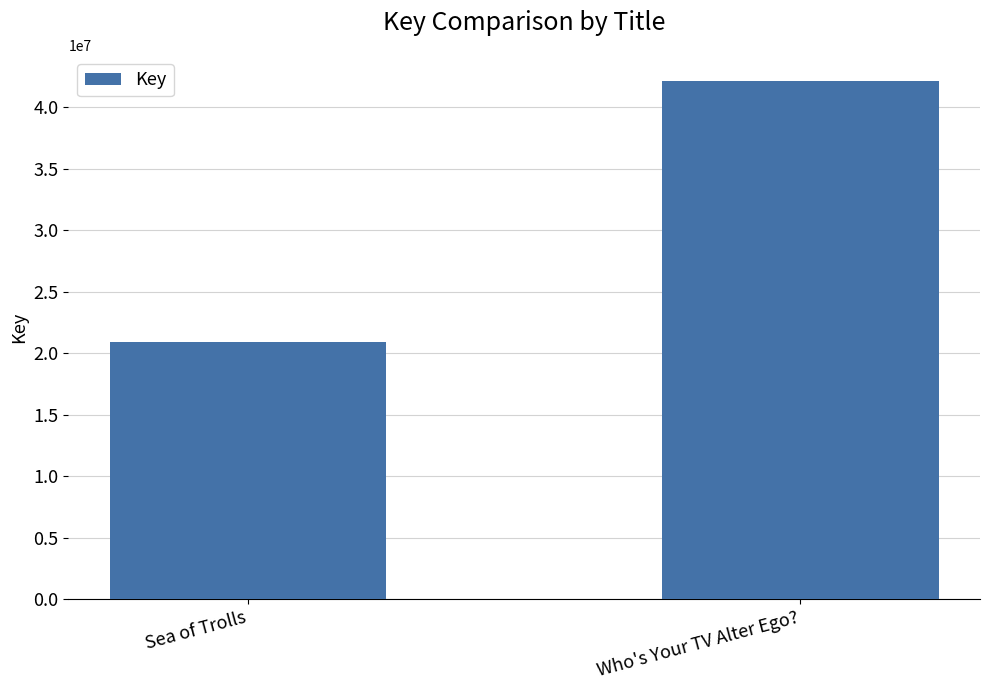

What is the value of the 2nd bar from the left?

42153369